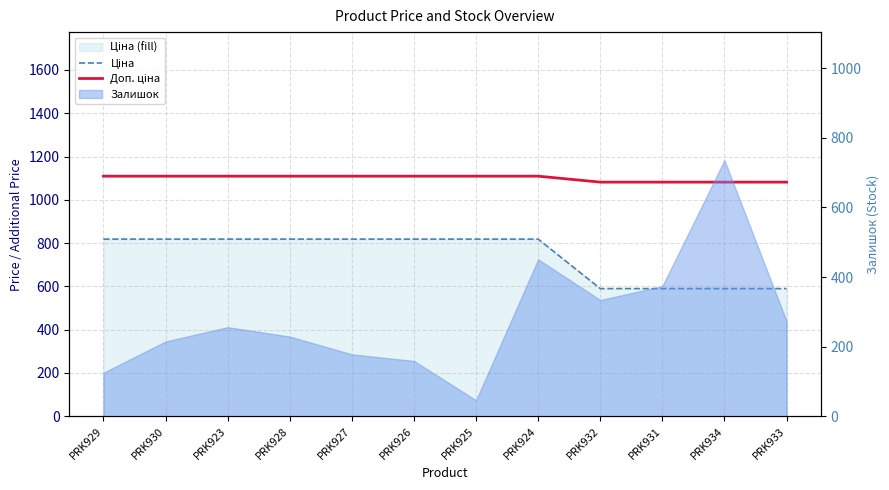

The value of Доп. ціна at PRK924 is 752.6. True or false?

False